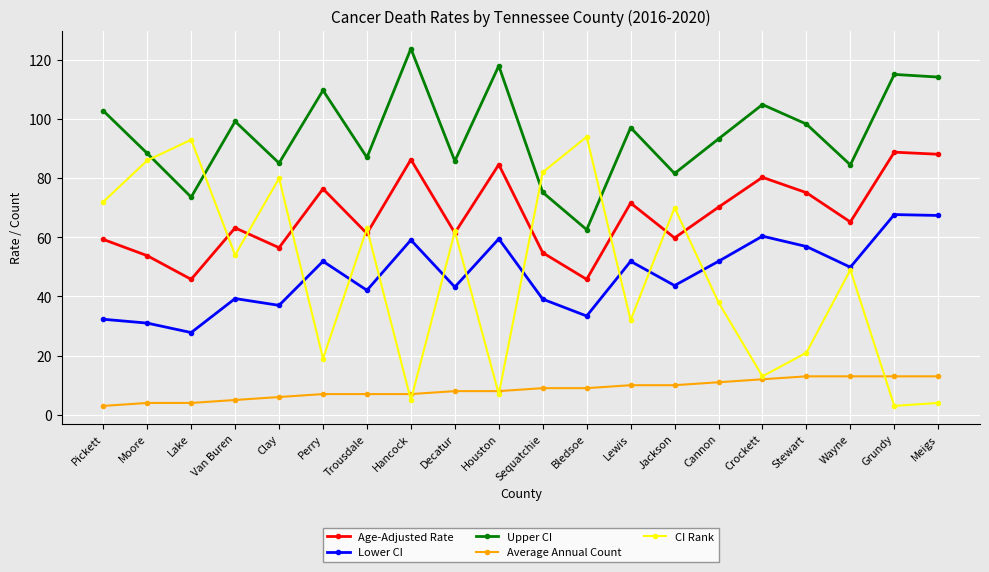

List the series in order of their peak value, lowest first.

Average Annual Count, Lower CI, Age-Adjusted Rate, CI Rank, Upper CI